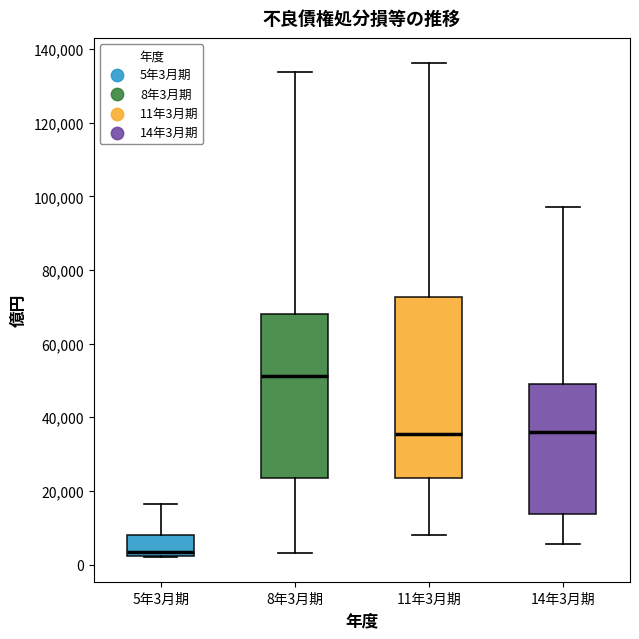

Which box is the tallest, from its lower edge to its upper edge?

11年3月期